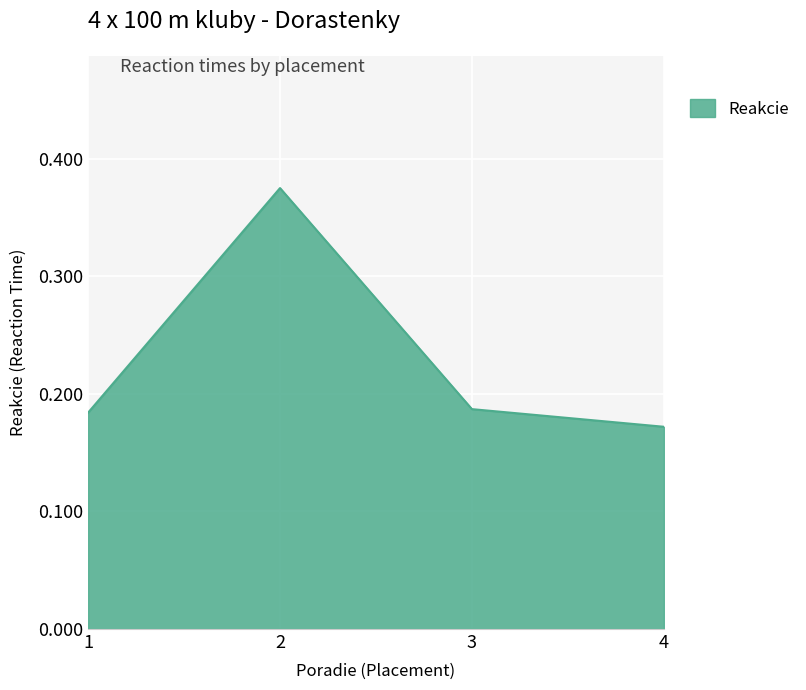

Where is the data nearest to the value 0?

4